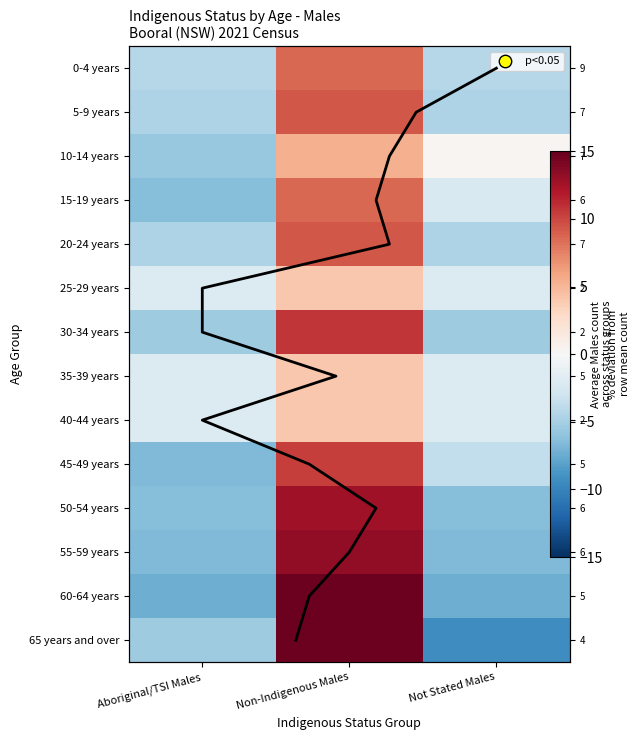

True or false: 5-9 years has a value of -4.7 at Aboriginal/TSI Males.

True